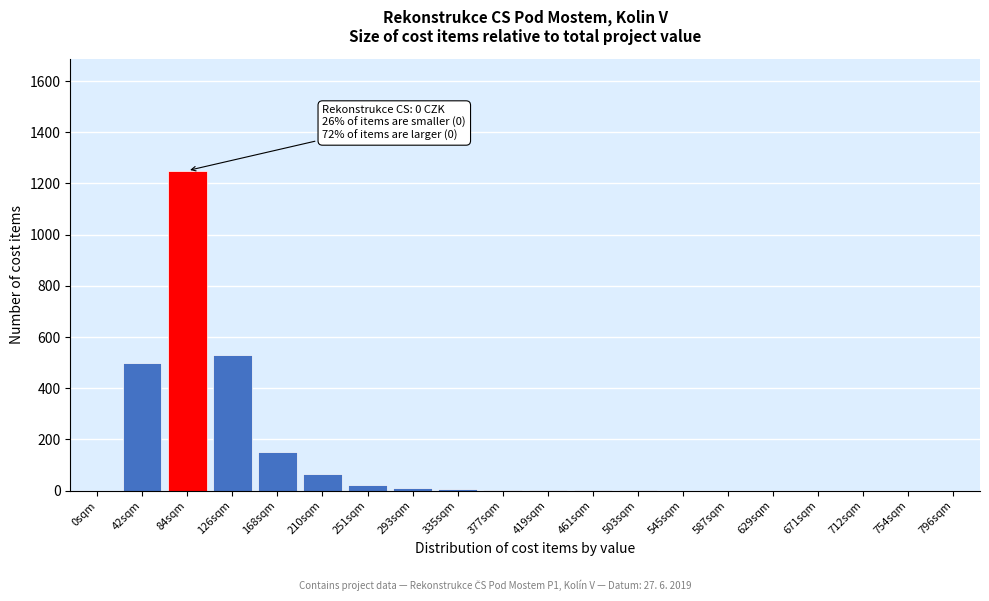

Which label corresponds to the largest value in the chart?

84sqm